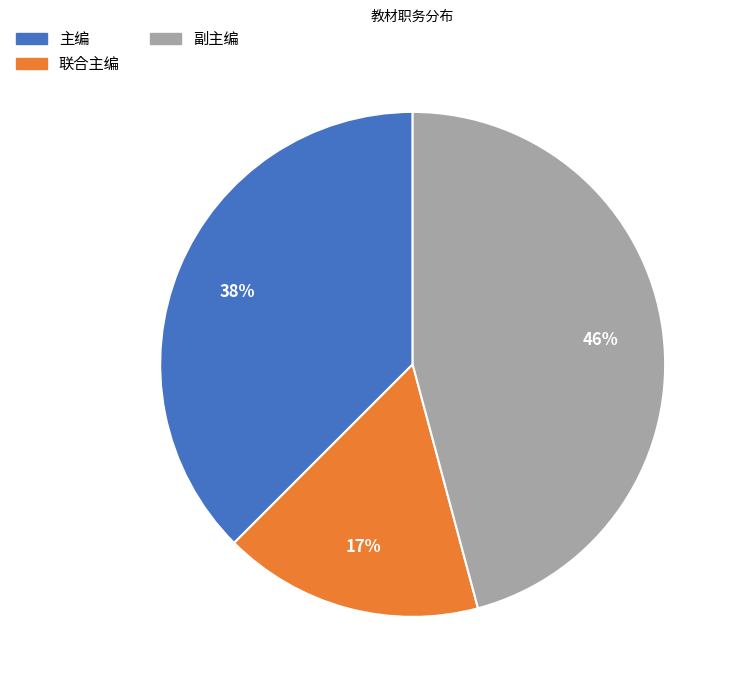

True or false: 副主编 accounts for 46% of the total.

True